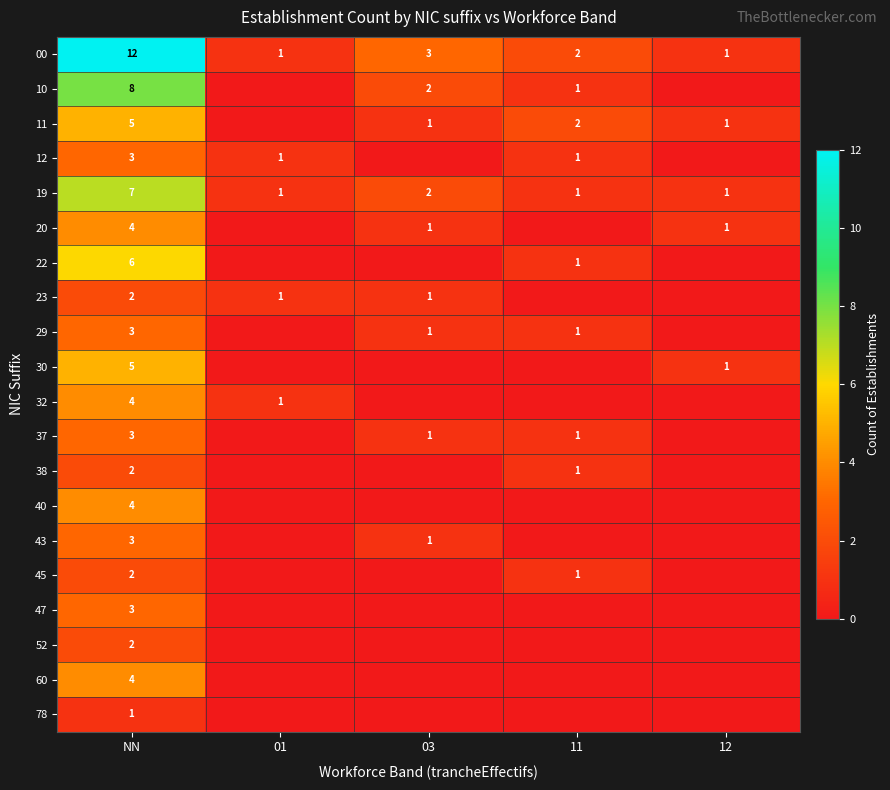

What is the minimum value for 19?

1